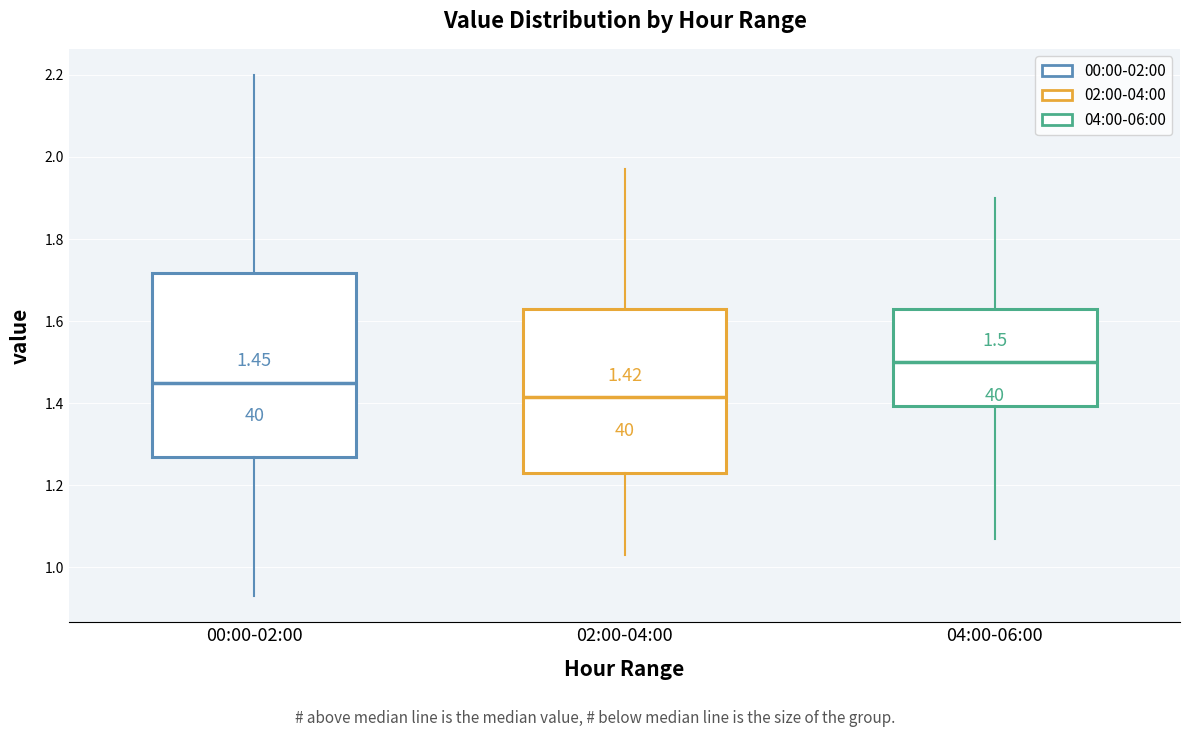

Which box has the lowest median line?

02:00-04:00